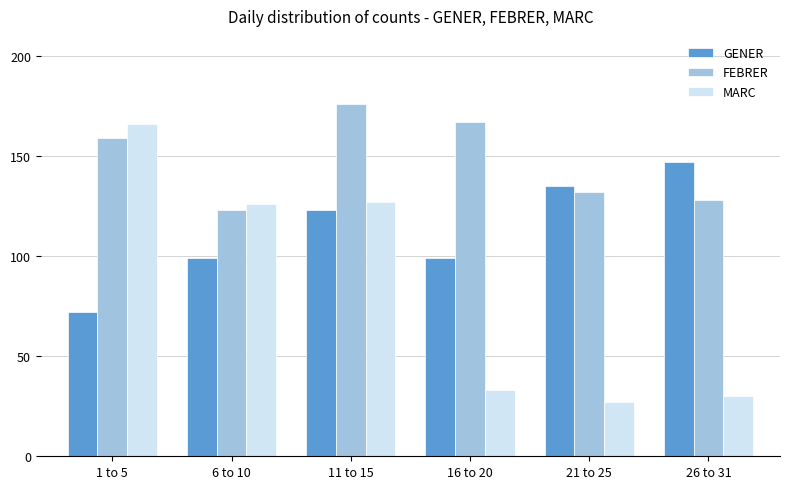

How many categories are shown in the chart?

6